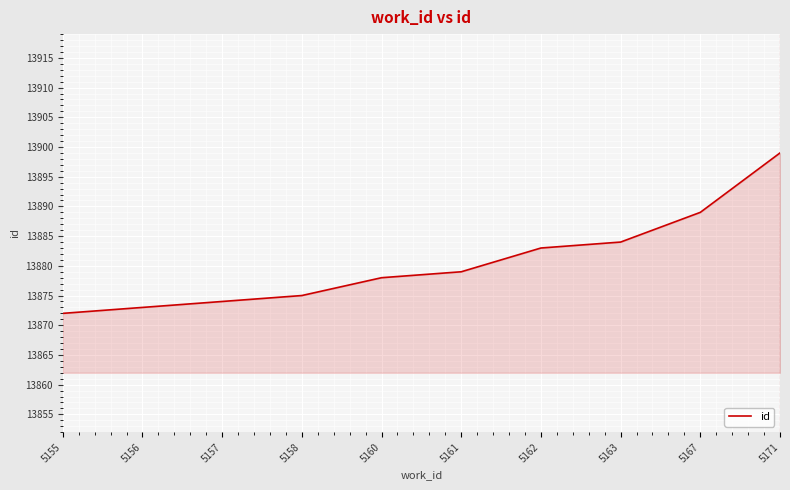

Where is the data nearest to the value 13885?

5163